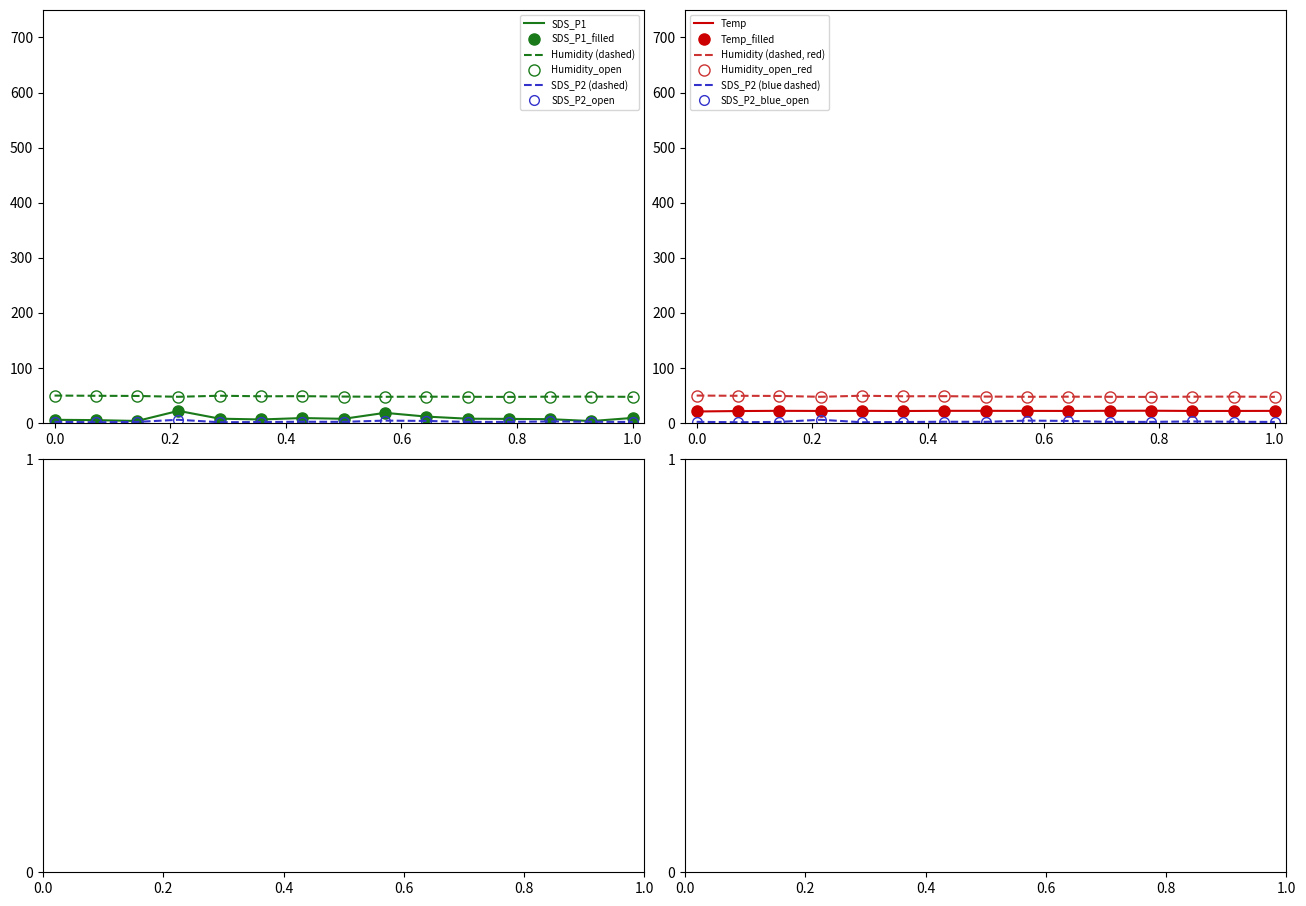

At how many categories does at least one series exceed 12?

15